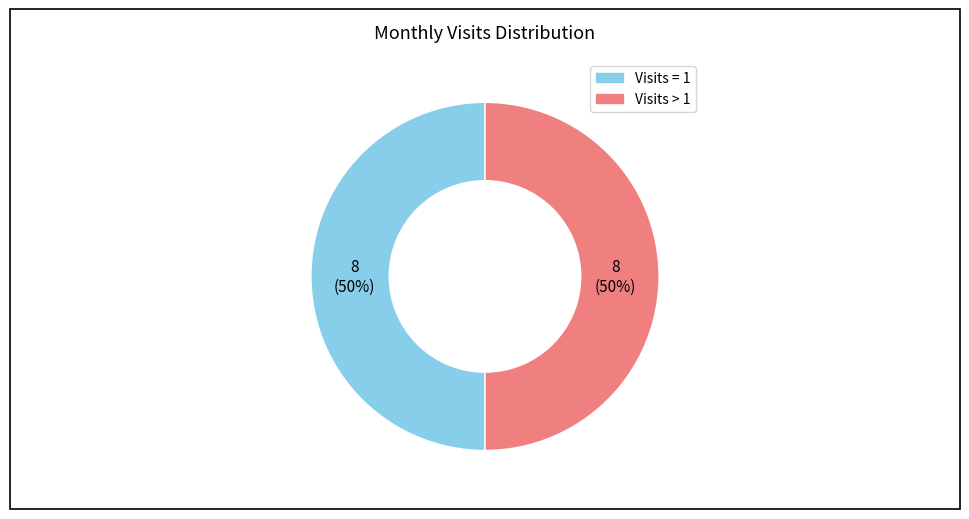

To the nearest percent, what is the average slice percentage?

50%